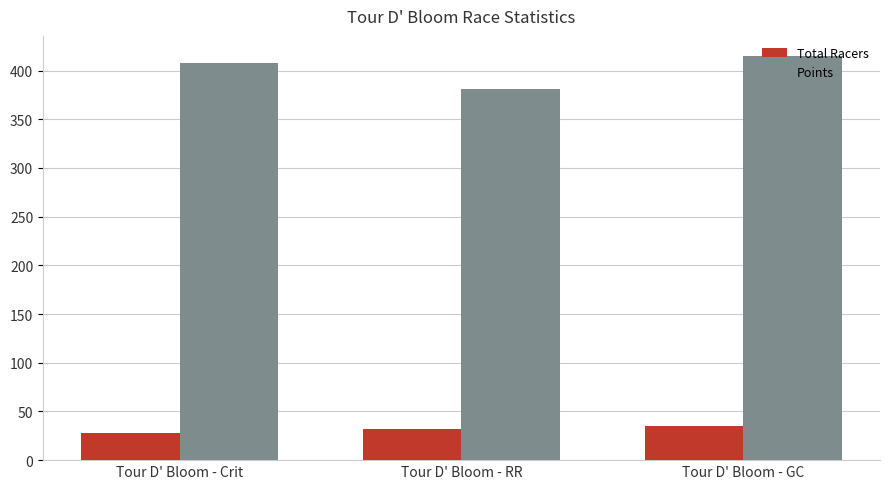

What is the label of the 2nd bar from the right?

Tour D' Bloom - RR